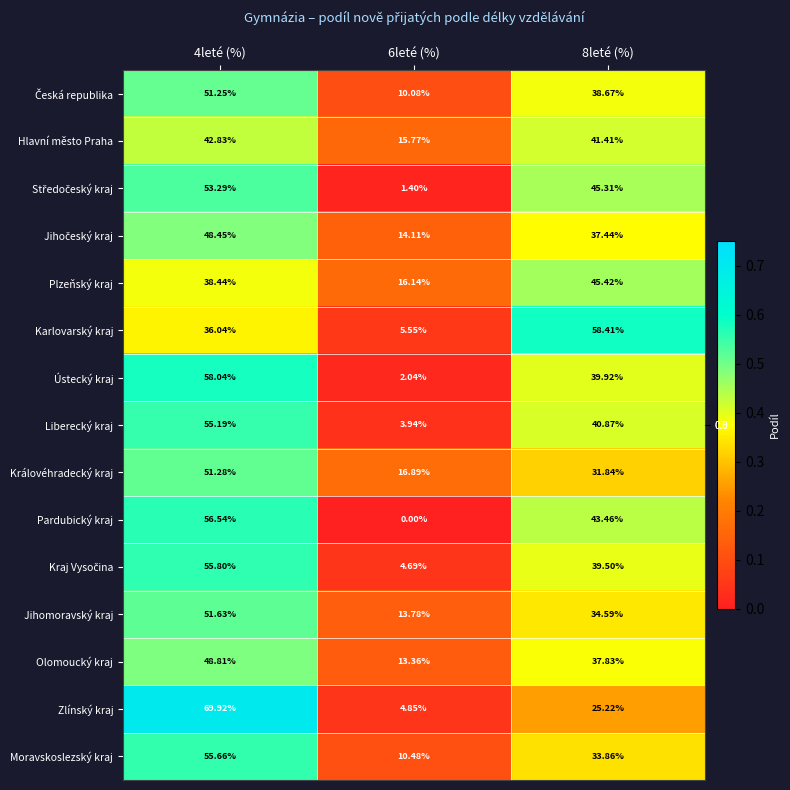

Which series changed the most between 6leté (%) and 8leté (%)?

Karlovarský kraj